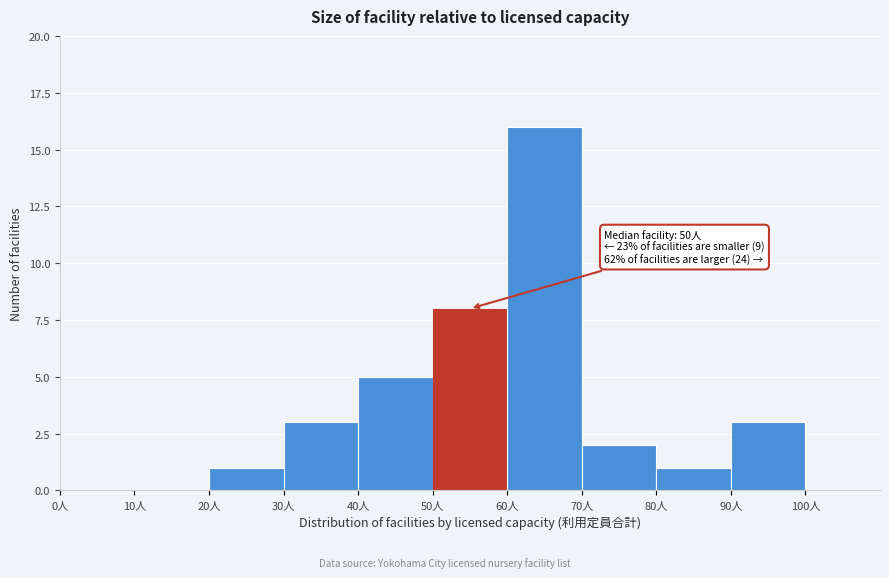

Over which range of the x-axis is the bar tallest?

60 to 70